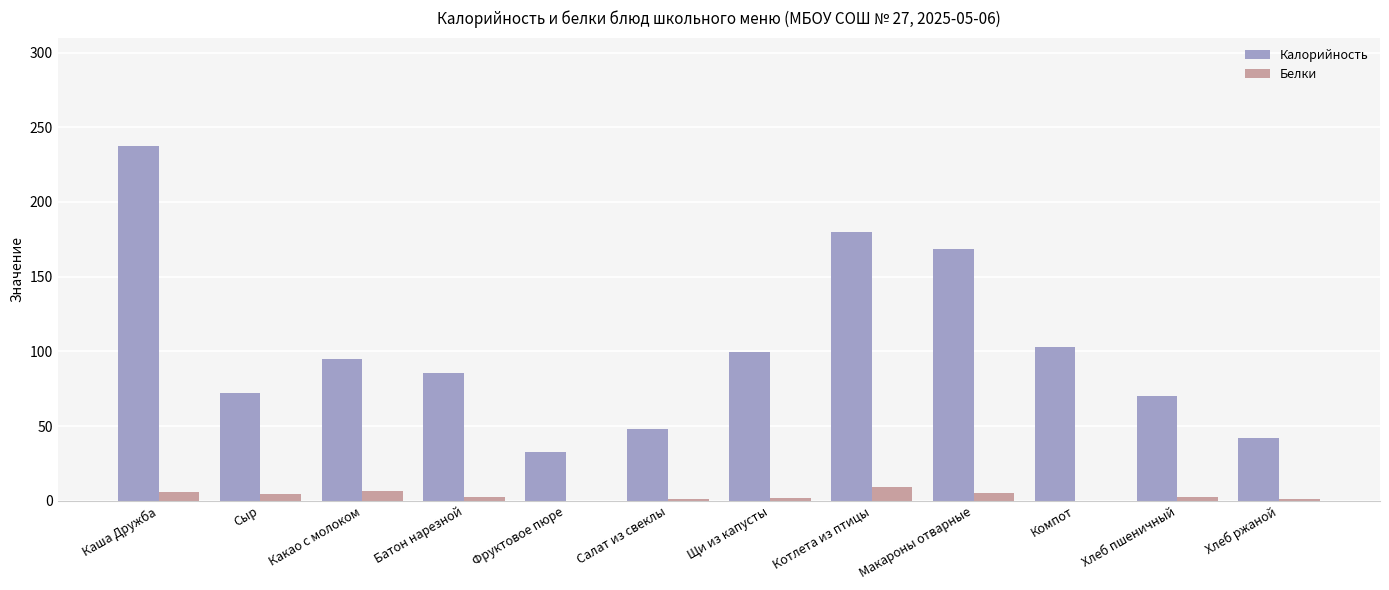

What is the difference between the Калорийность values at Фруктовое пюре and Салат из свеклы?

15.5